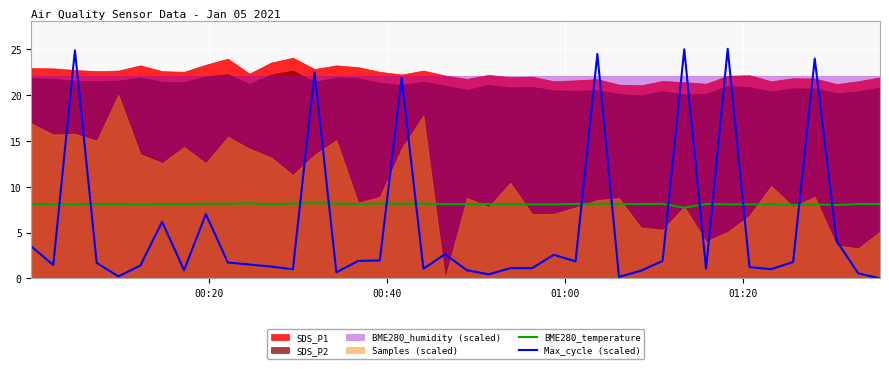

How many intersections are there between Max_cycle (scaled) and BME280_temperature?

14